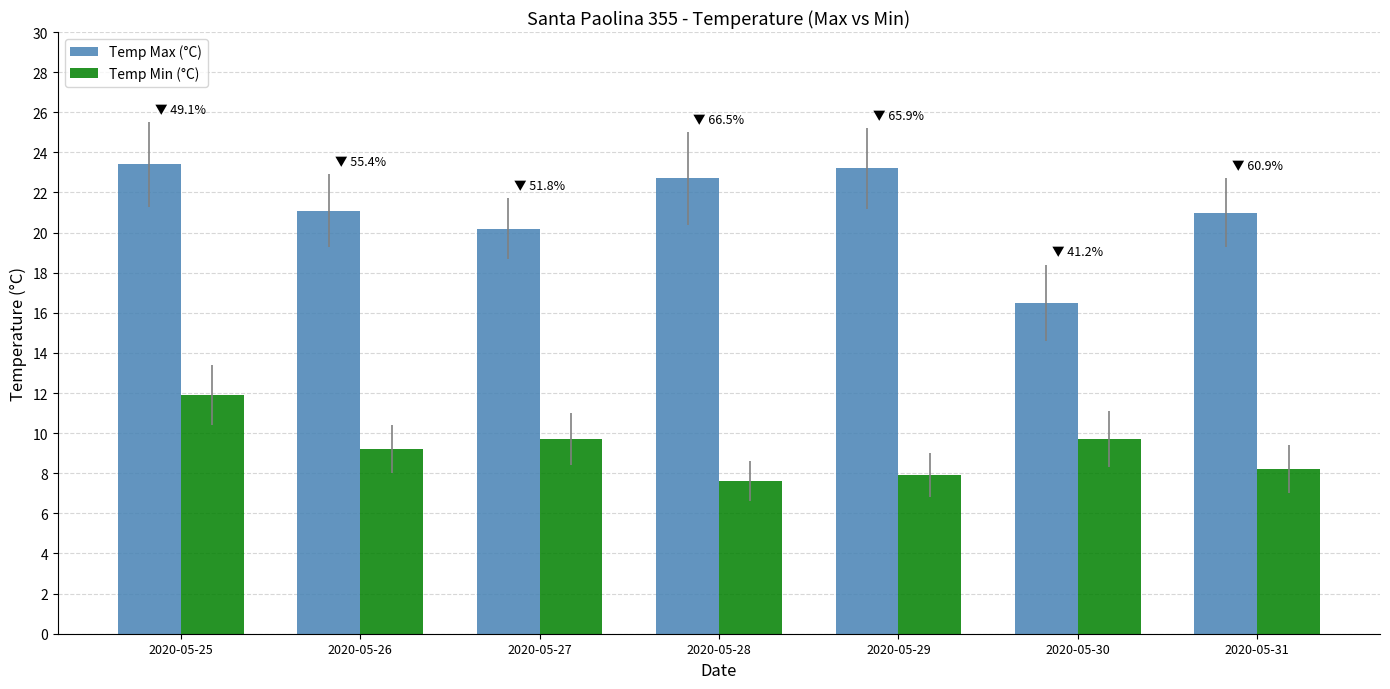

Rank the series by their average value, from highest to lowest.

Temp Max (°C), Temp Min (°C)